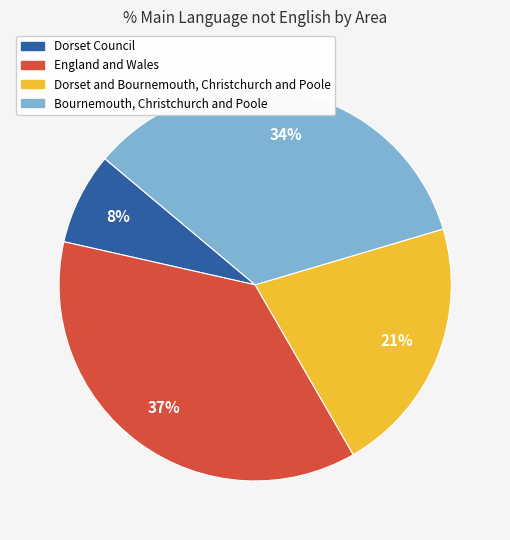

What is the smallest slice in the pie chart?

Dorset Council